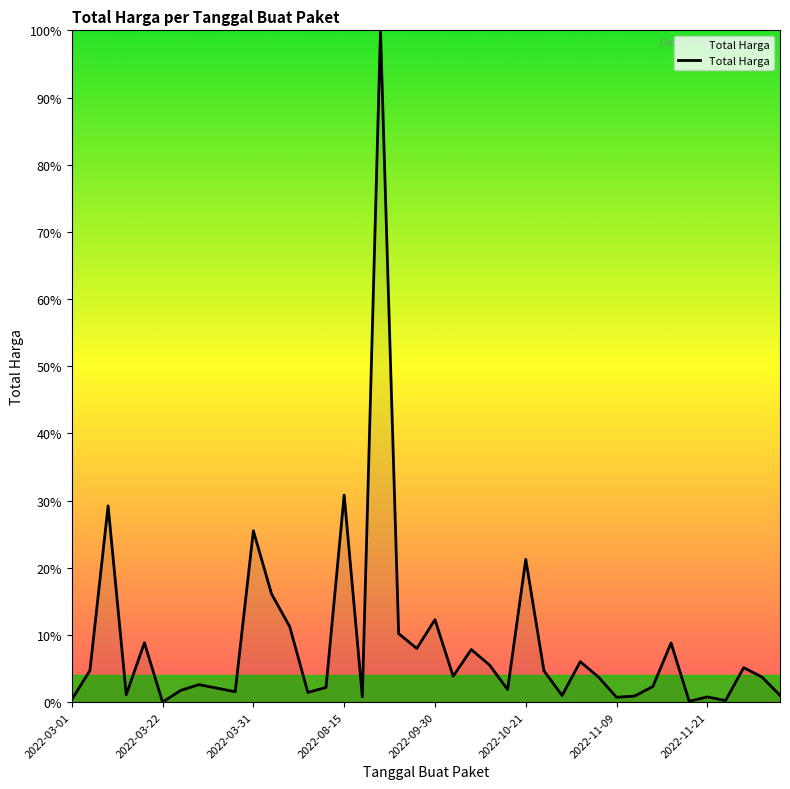

Does the chart have visible grid lines?

No